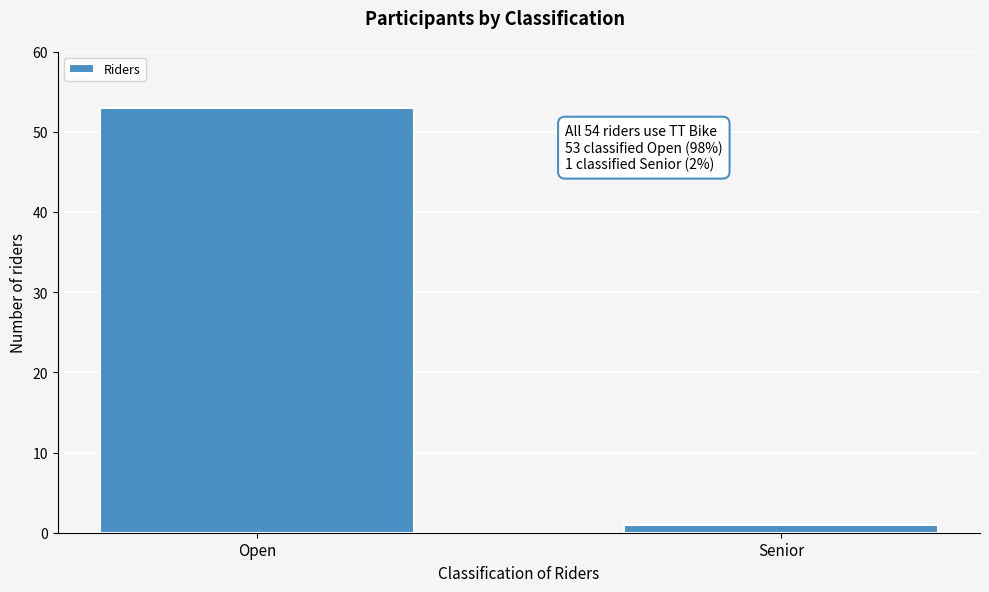

Reading left to right, transcribe all the data shown in this chart.

Open=53	Senior=1